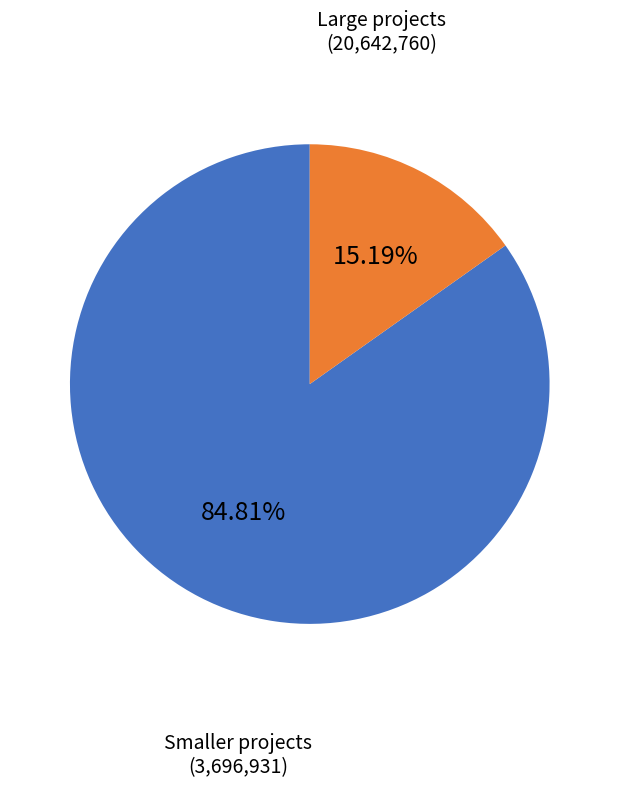

Is there a majority slice in this chart?

Yes